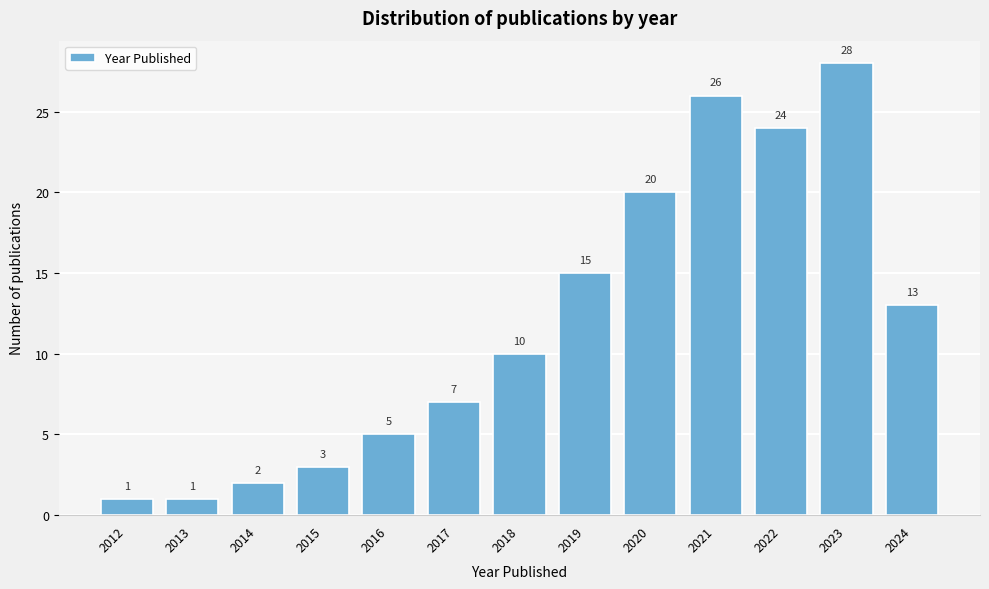

Reading left to right, extract all data points from this chart.

2012=1	2013=1	2014=2	2015=3	2016=5	2017=7	2018=10	2019=15	2020=20	2021=26	2022=24	2023=28	2024=13